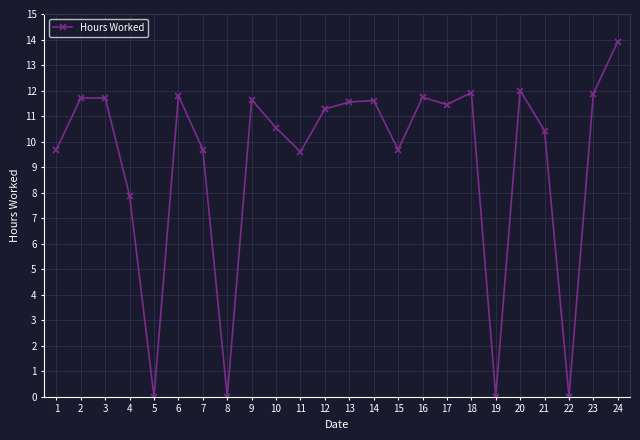

What is the greatest value displayed?

13.9